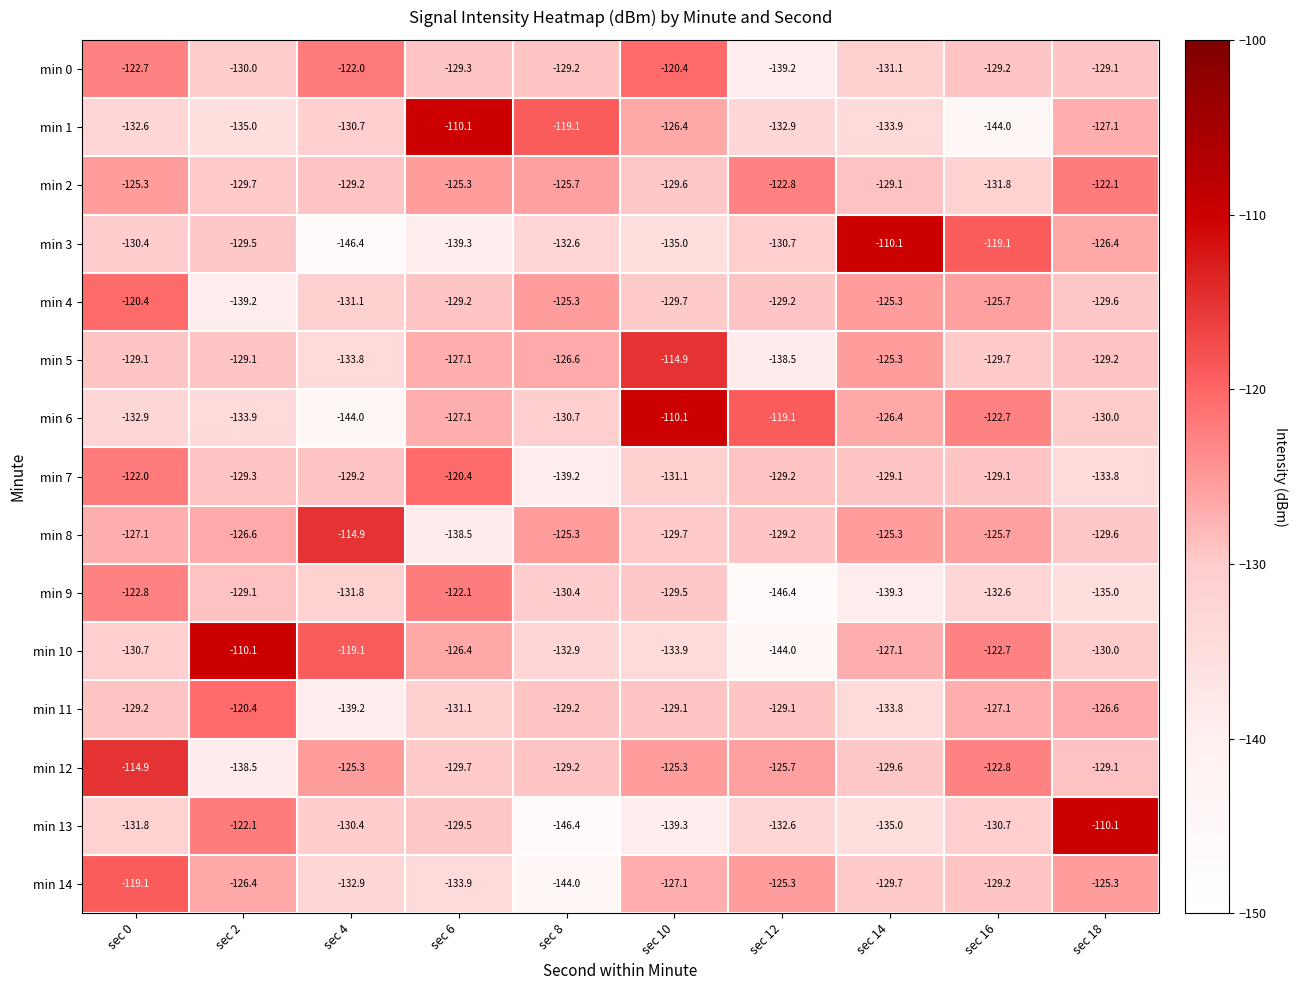

What is the difference between the maximum and minimum values in the min 7 series?

18.8